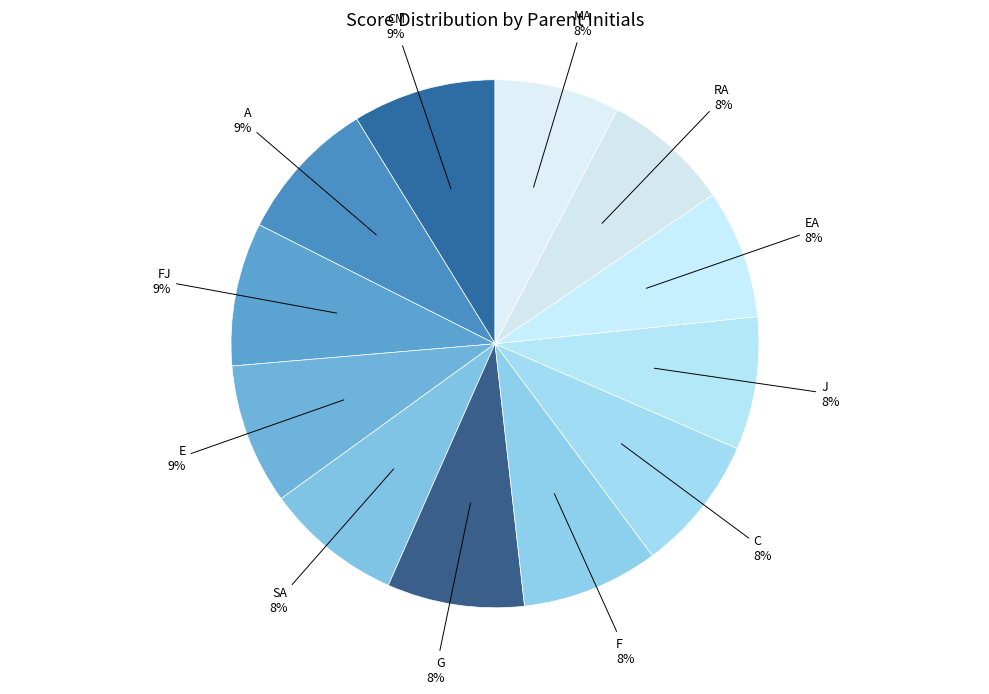

Is the sum of EA and E greater than half?

No